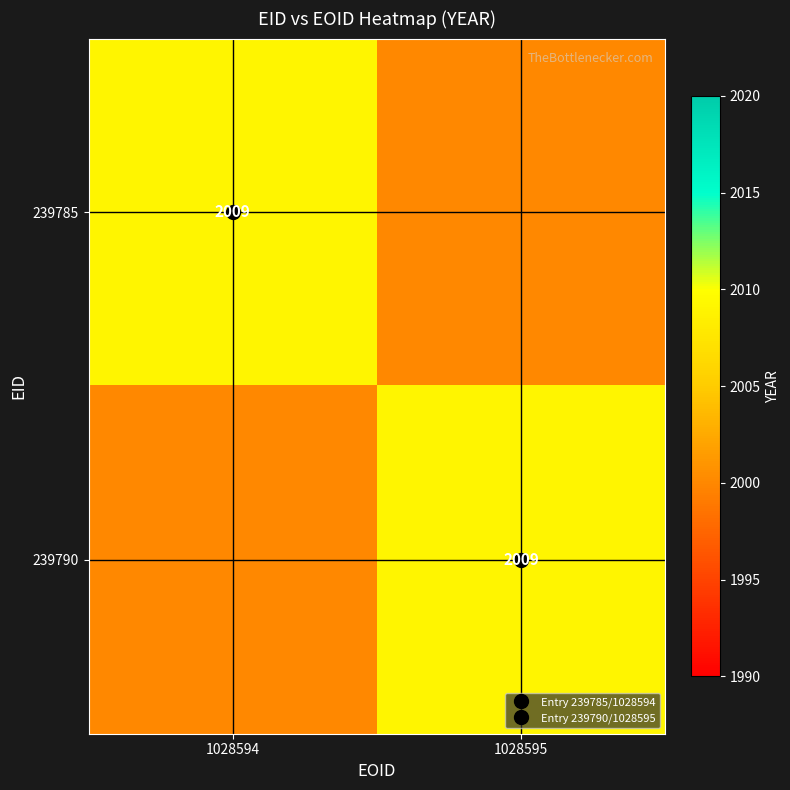

How many categories are shown in the chart?

2